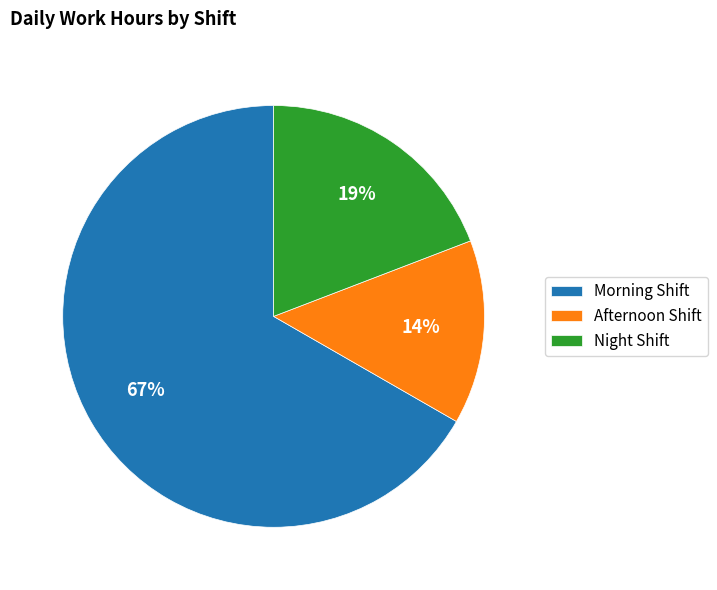

Which slice is the smallest?

Afternoon Shift